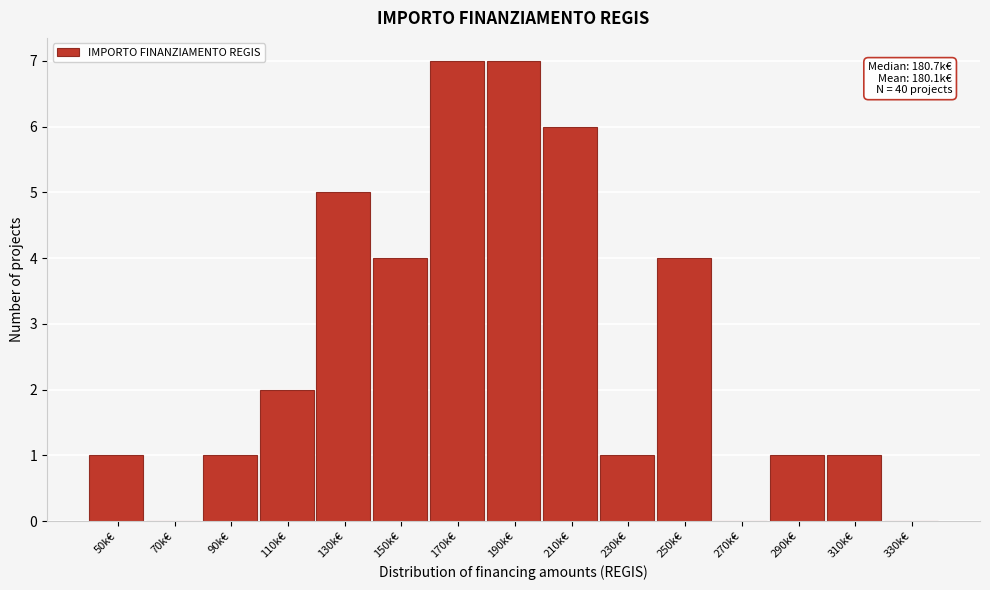

Reading left to right, transcribe all the data shown in this chart.

50k€=1	70k€=0	90k€=1	110k€=2	130k€=5	150k€=4	170k€=7	190k€=7	210k€=6	230k€=1	250k€=4	270k€=0	290k€=1	310k€=1	330k€=0